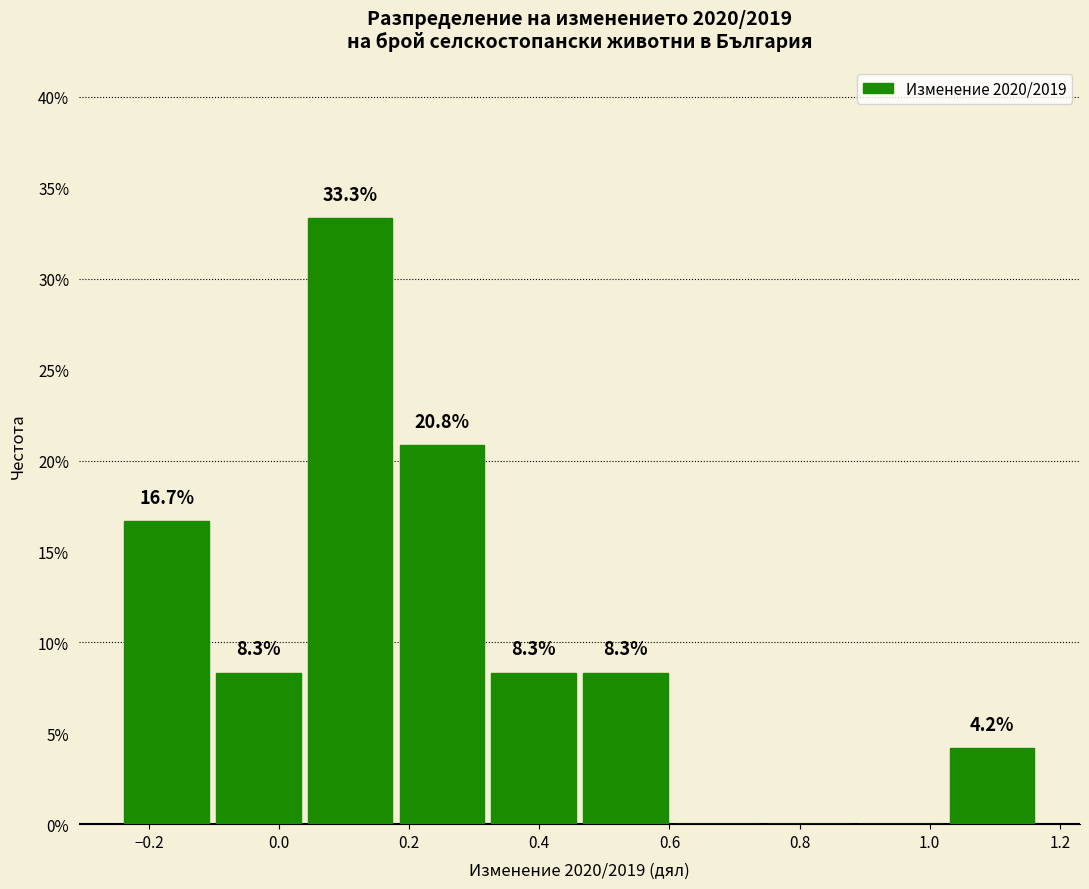

Which range on the x-axis has the tallest bar?

0.04 to 0.18